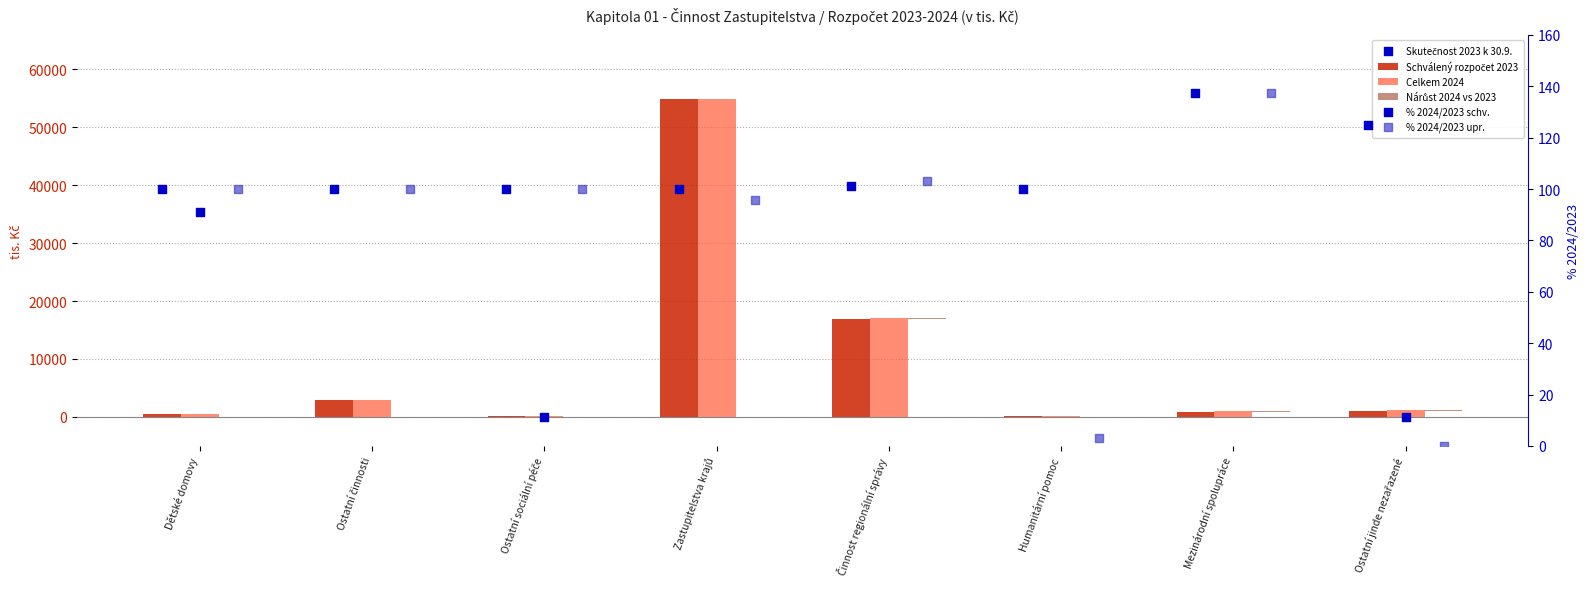

What is the total value across all series at Ostatní sociální péče?

400.0